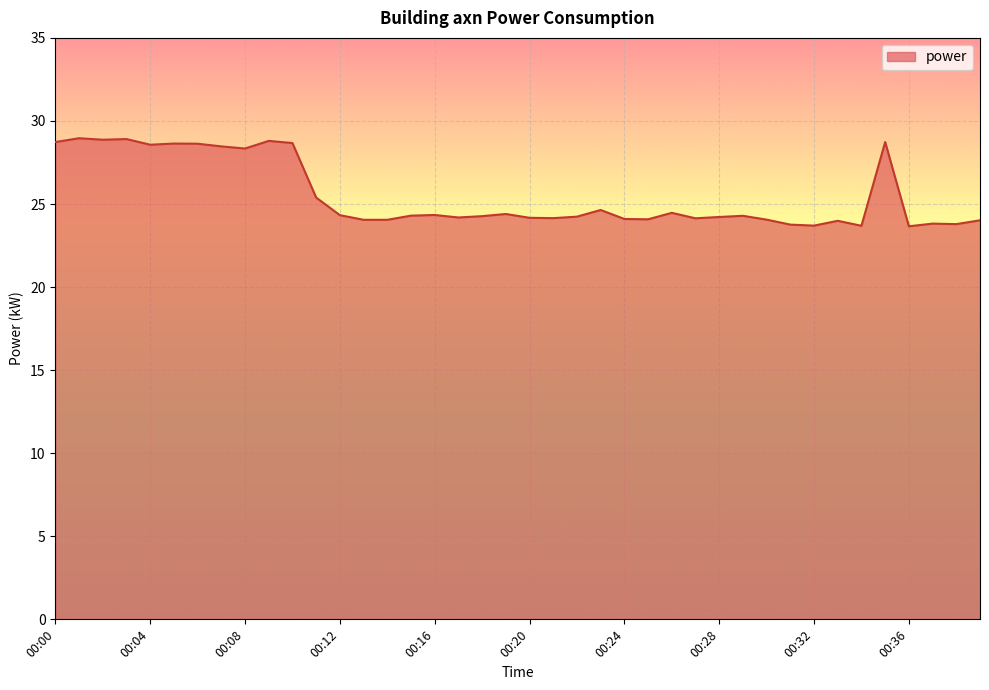

What is the difference between the maximum and minimum values?

5.3